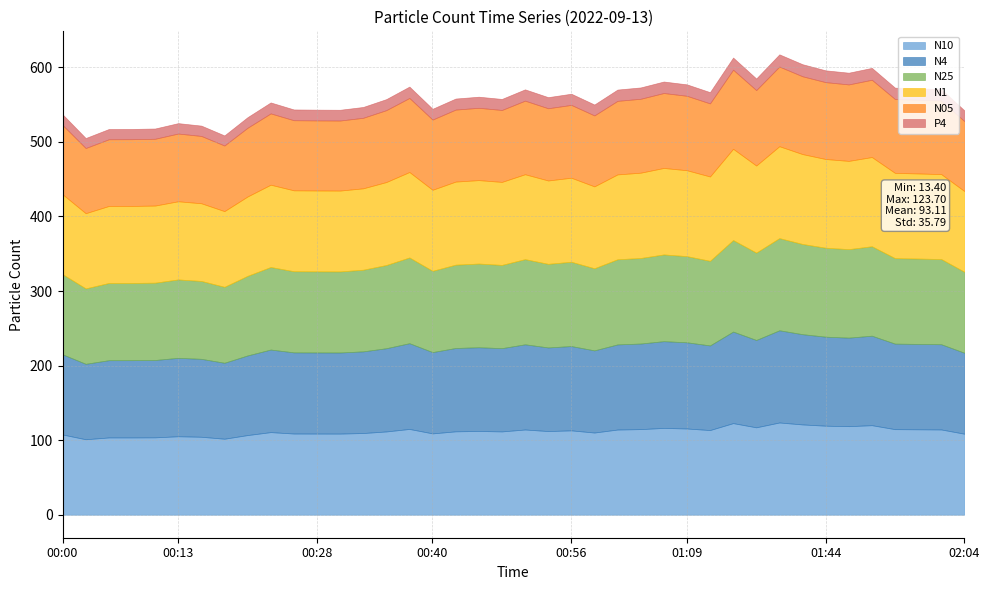

What is the sum of the N05 values at 01:55 and 01:04?

198.1